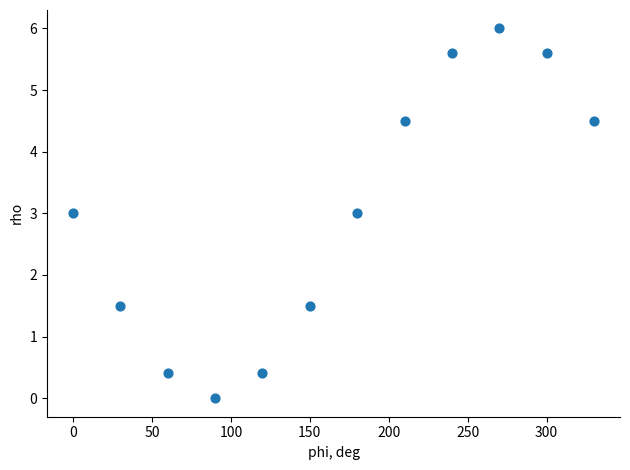

What is the range of Y values (max minus min)?

6.0